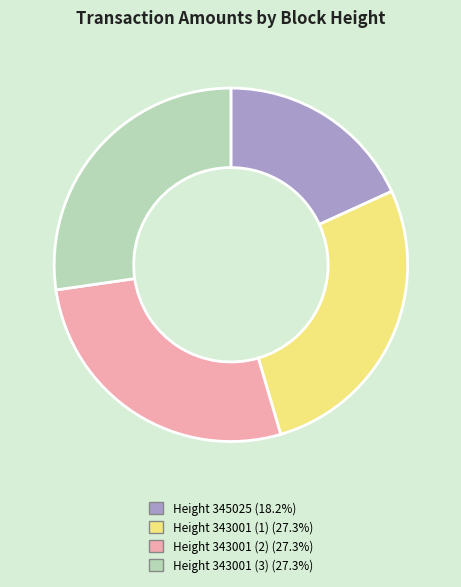

True or false: Height 343001 (1) accounts for 27% of the total.

True